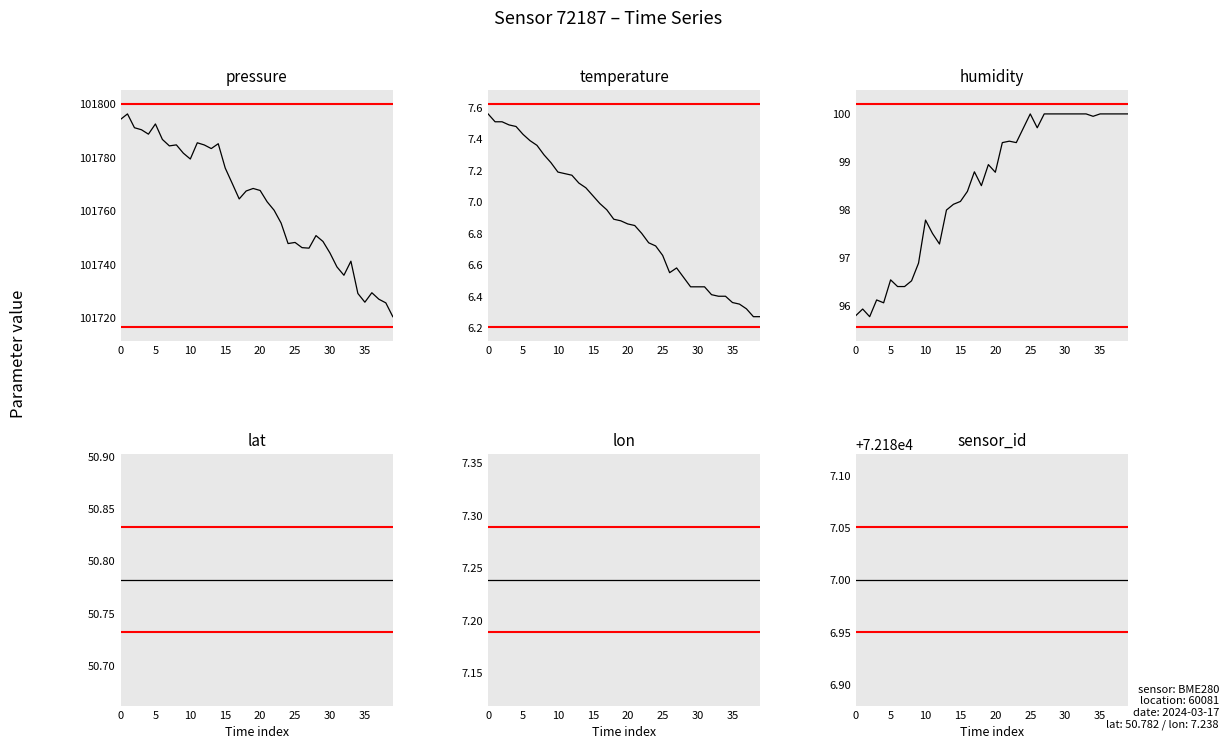

The temperature series shows 6.3 at 39. True or false?

True